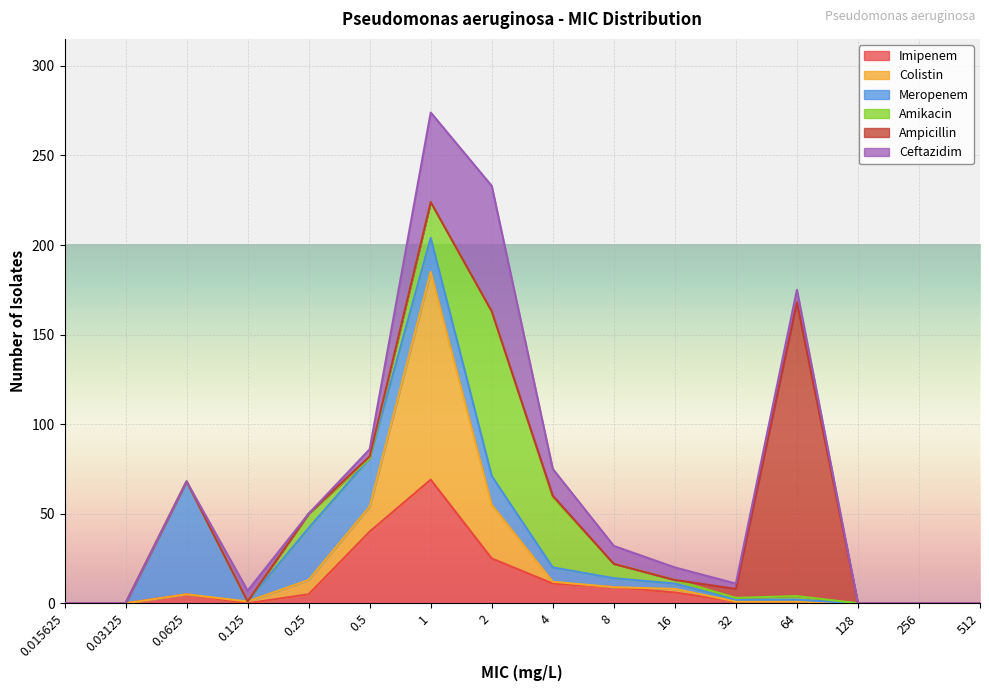

Which has a higher value, 4 or 0.25?

4